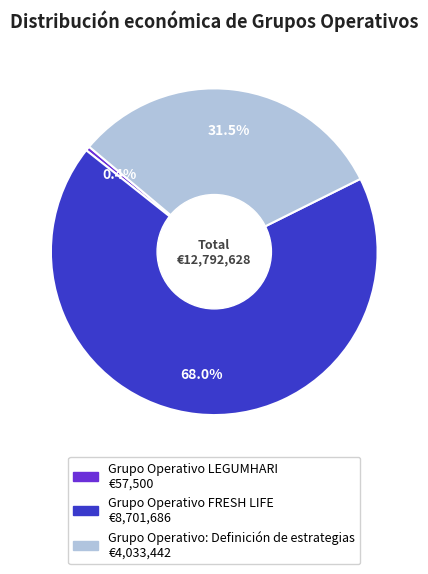

True or false: Grupo Operativo LEGUMHARI accounts for 0% of the total.

True